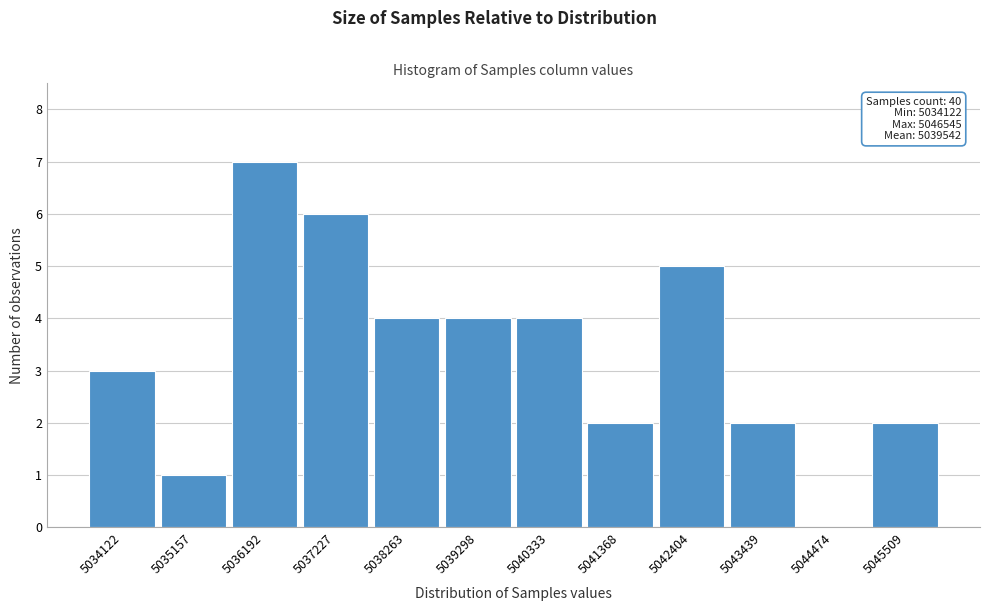

Reading left to right, extract all data points from this chart.

5034122=3	5035157=1	5036192=7	5037227=6	5038263=4	5039298=4	5040333=4	5041368=2	5042404=5	5043439=2	5044474=0	5045509=2